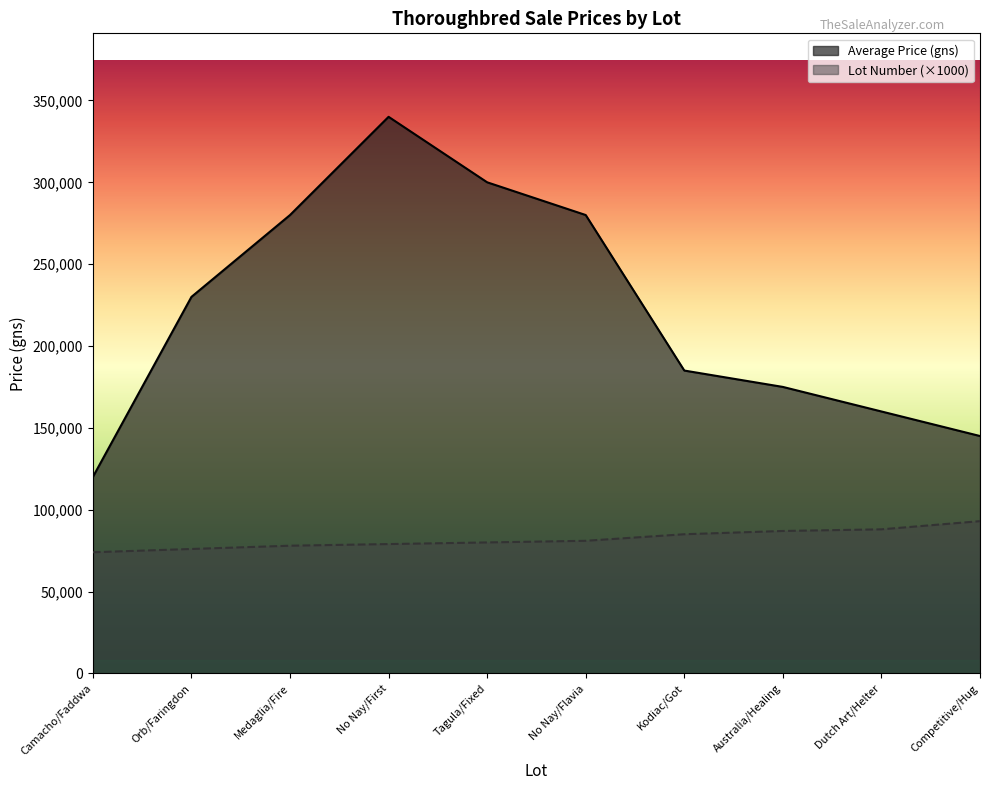

How many data points does each series have?

10